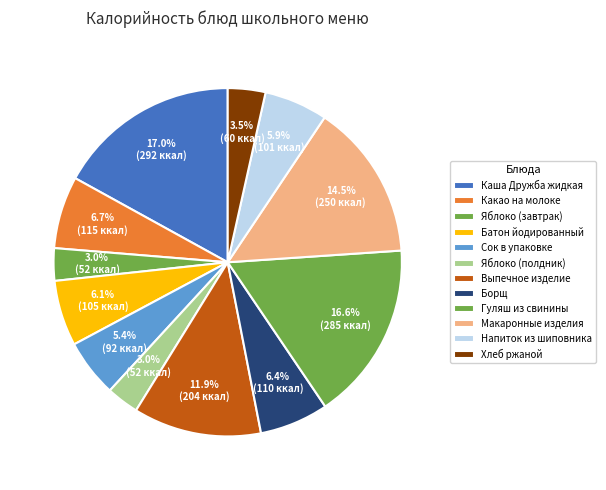

What is the change in value from Выпечное изделие to Борщ?

-94.3